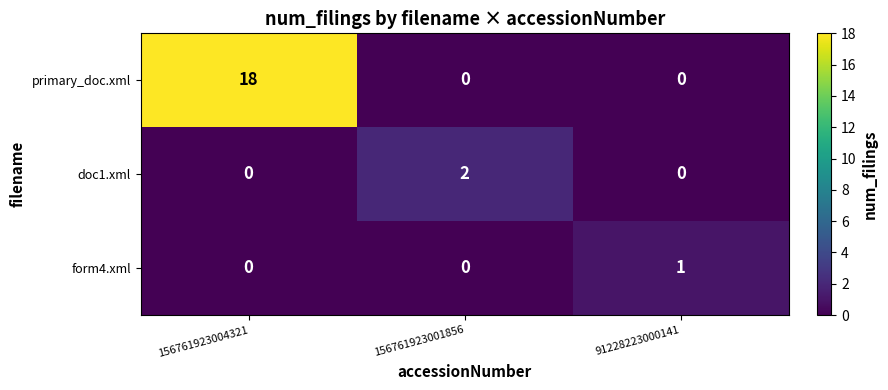

True or false: primary_doc.xml has a value of 18 at 156761923004321.

True